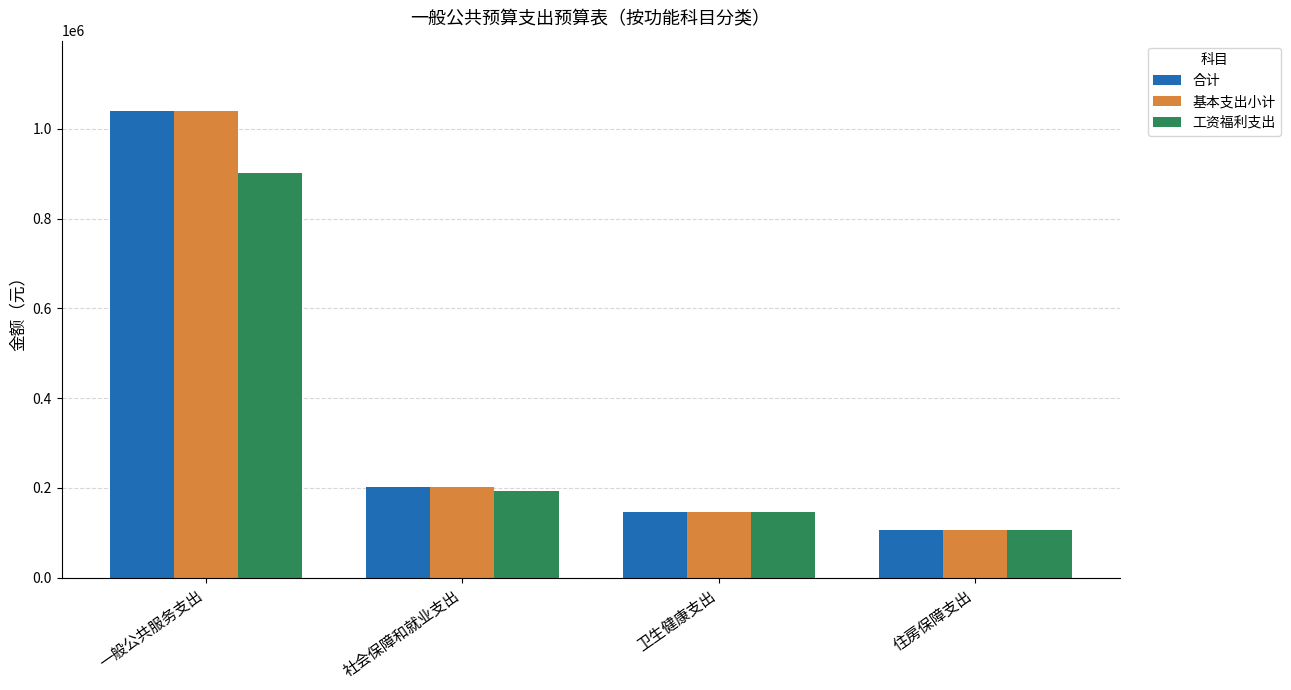

The 合计 series shows 106484.3 at 住房保障支出. True or false?

True